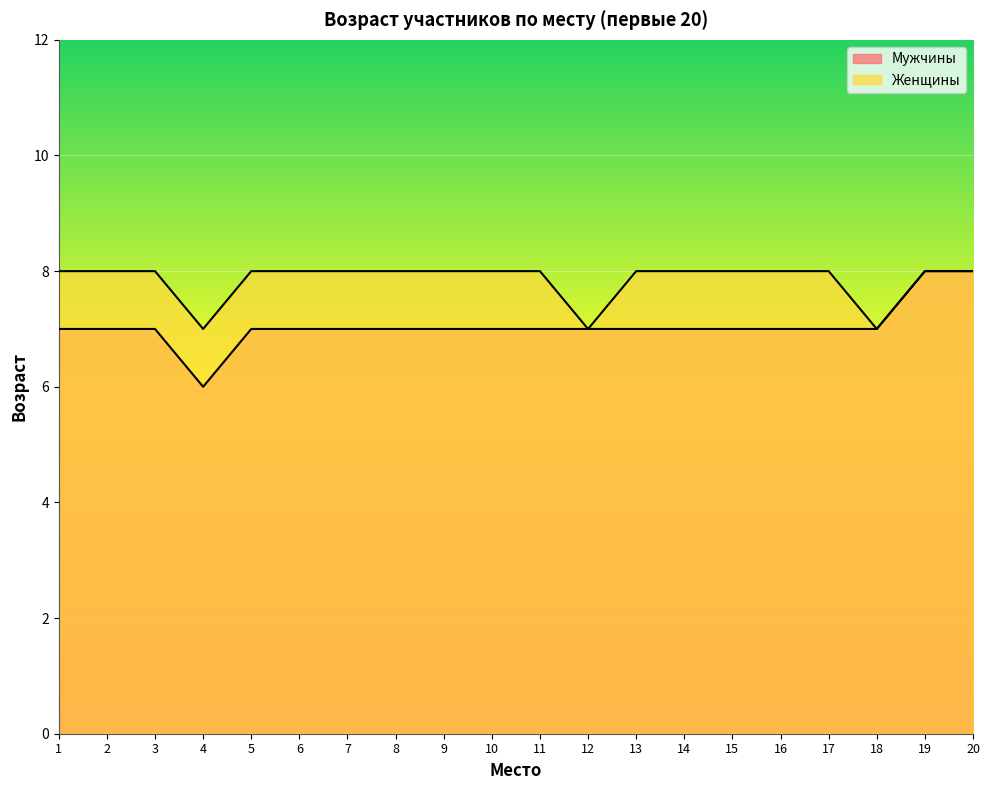

How many interior local valleys does the Мужчины series have?

1